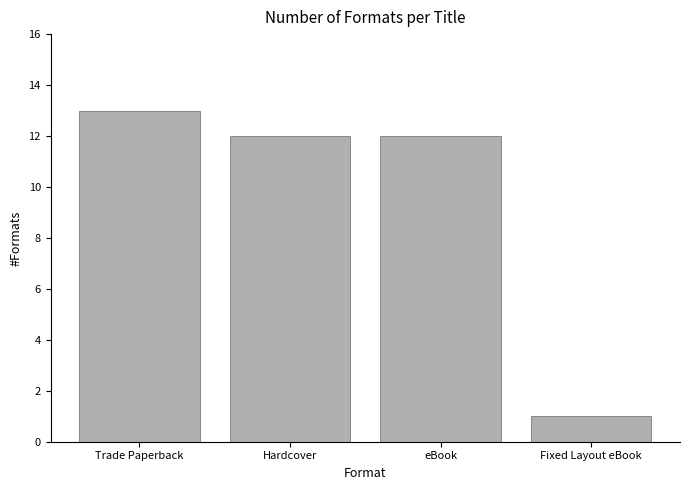

Reading right to left, what are all the values shown in this chart?

Fixed Layout eBook=1	eBook=12	Hardcover=12	Trade Paperback=13